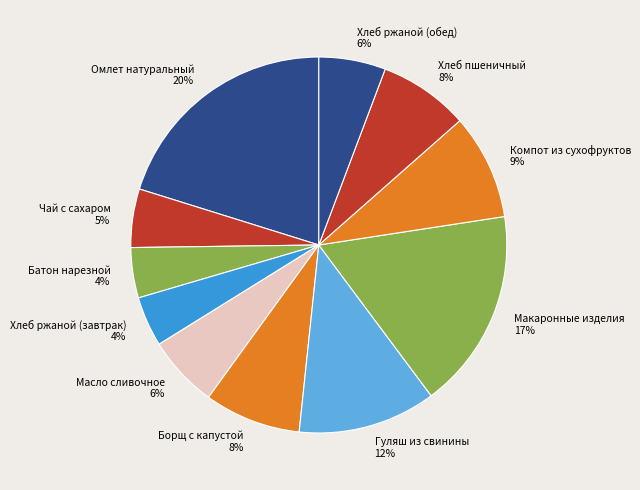

Does any single category account for the majority?

No